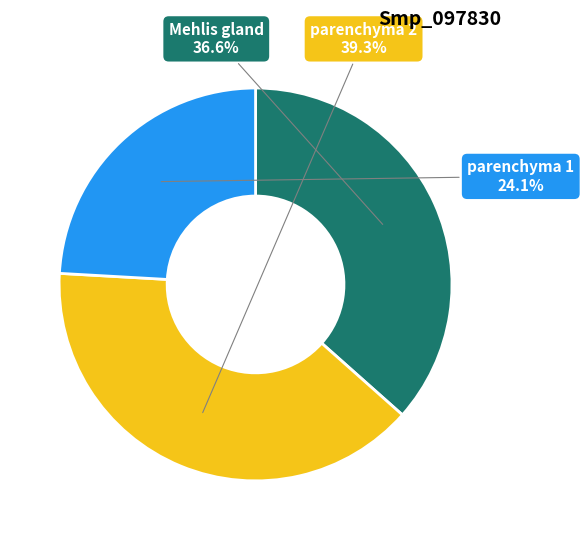

What is the largest slice in the pie chart?

parenchyma 2